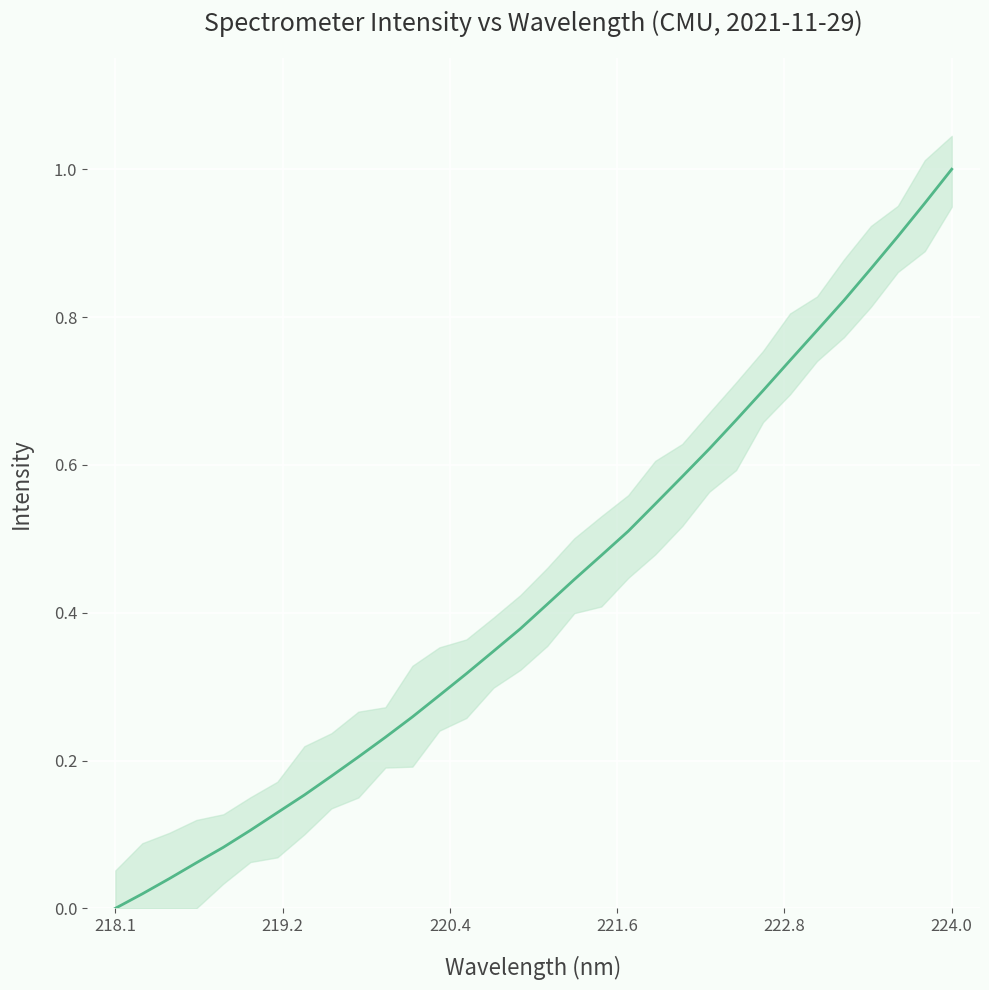

What is the greatest value displayed?

1.0